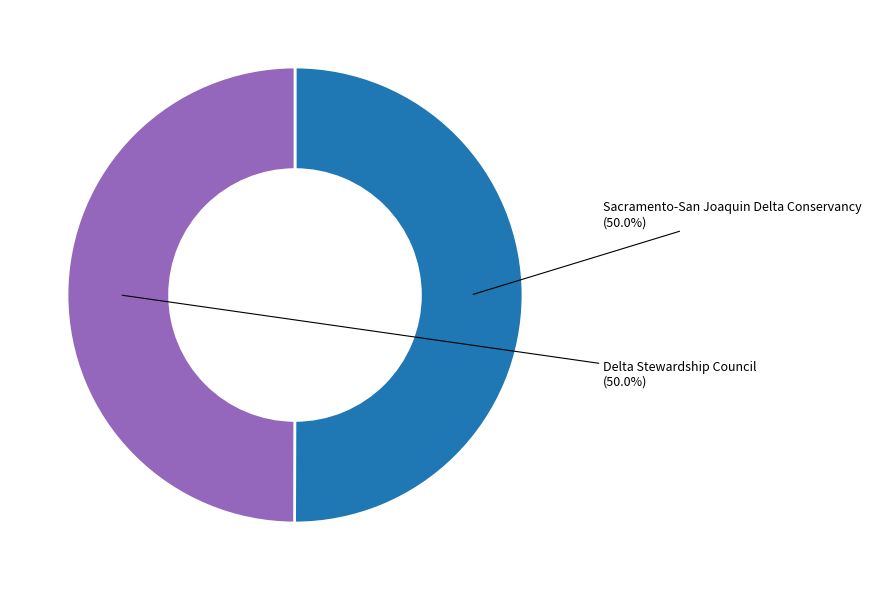

What is the largest slice in the pie chart?

Sacramento-San Joaquin Delta Conservancy